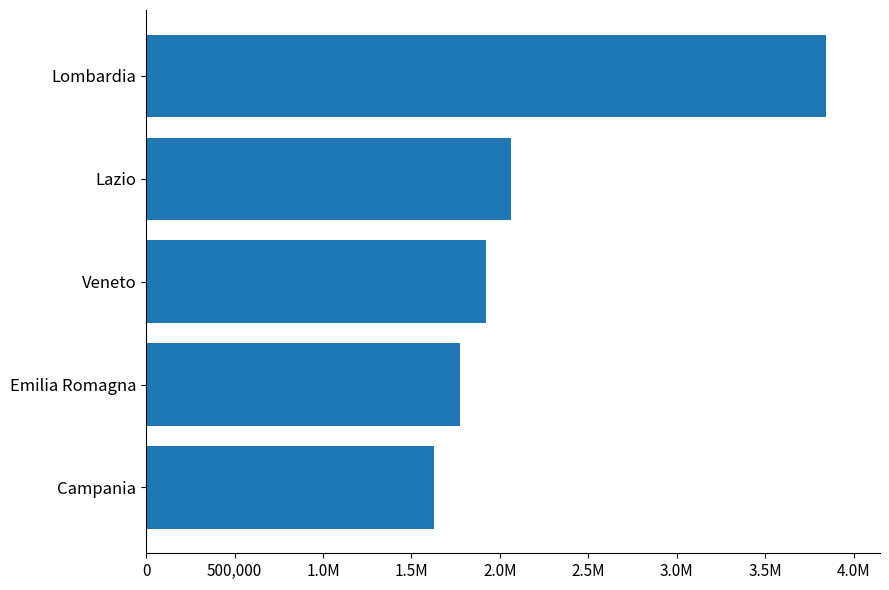

Does the chart contain any negative values?

No